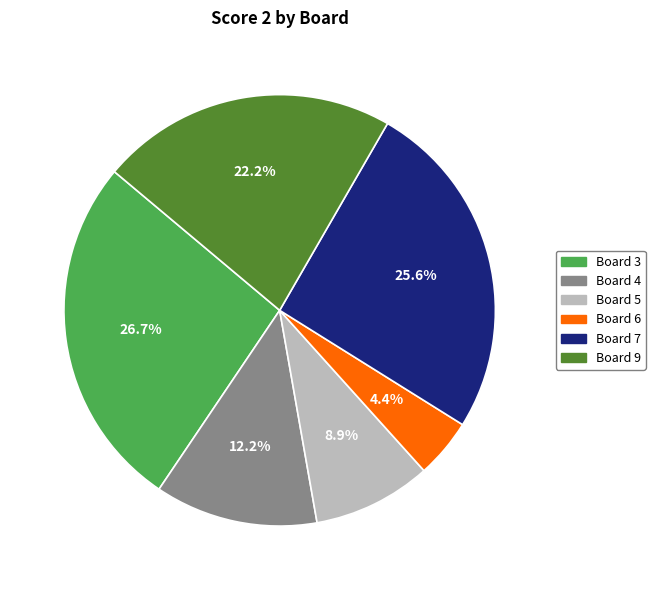

Does any single category account for the majority?

No